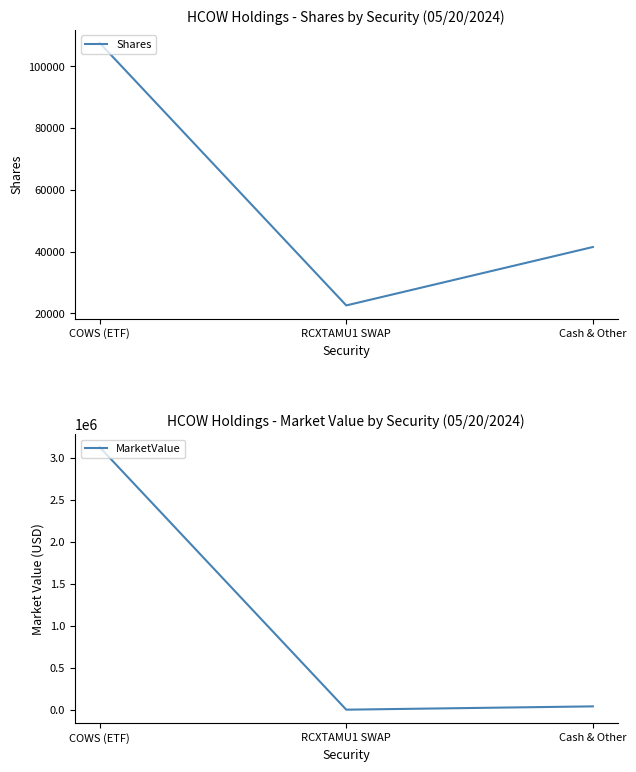

Does the chart have visible grid lines?

No